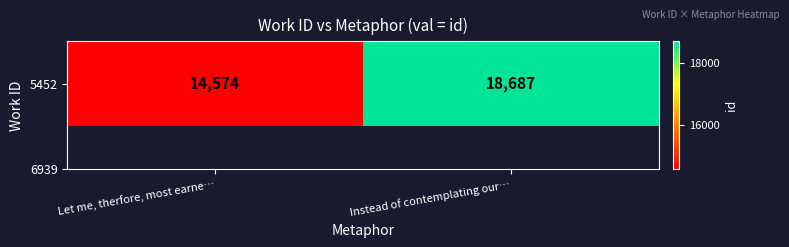

Reading right to left, transcribe all the data shown in this chart.

18687	14574